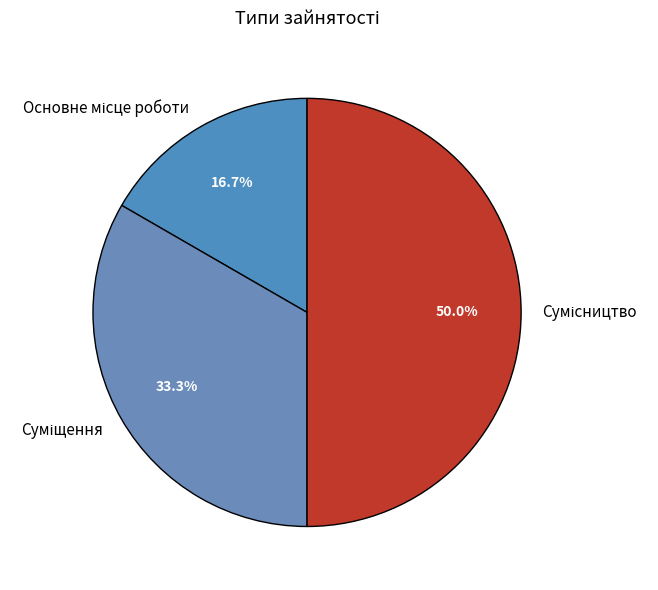

True or false: Суміщення accounts for 33% of the total.

True